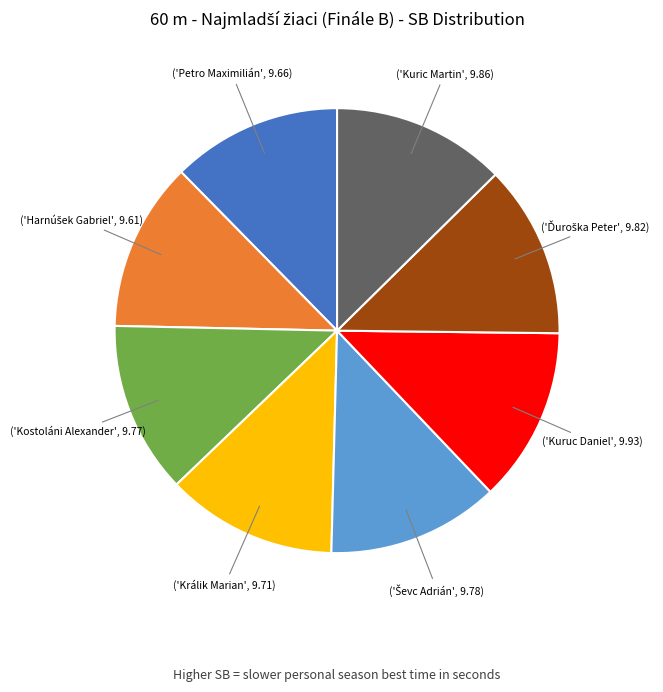

Is there a majority slice in this chart?

No